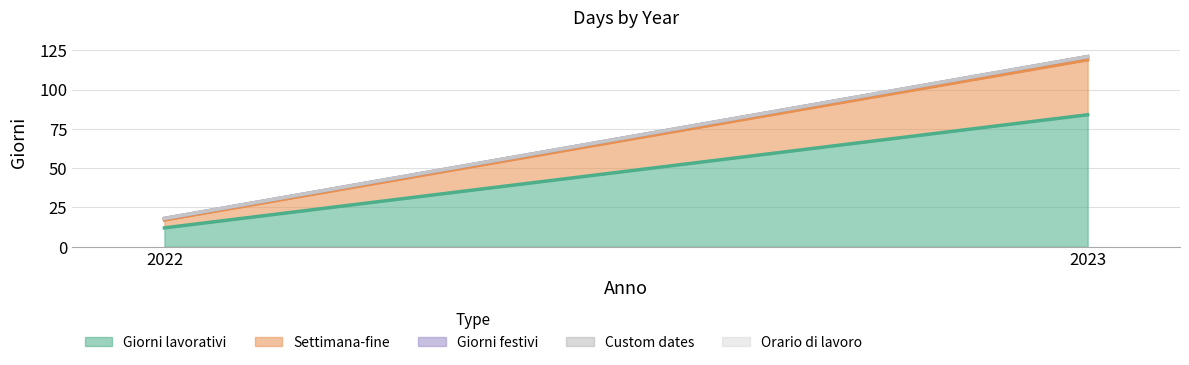

List the labels in order of Orario di lavoro value, smallest first.

2022, 2023